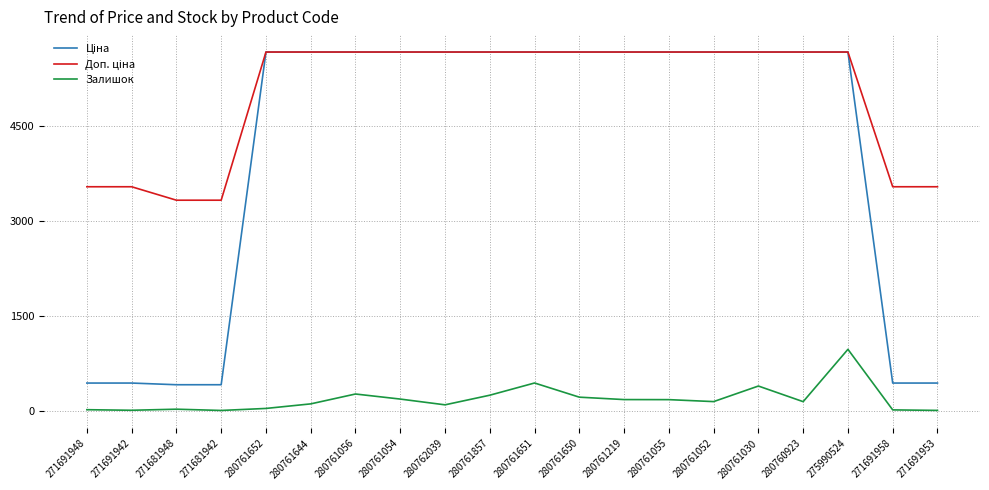

At which category is the sum across all series the highest?

275990524